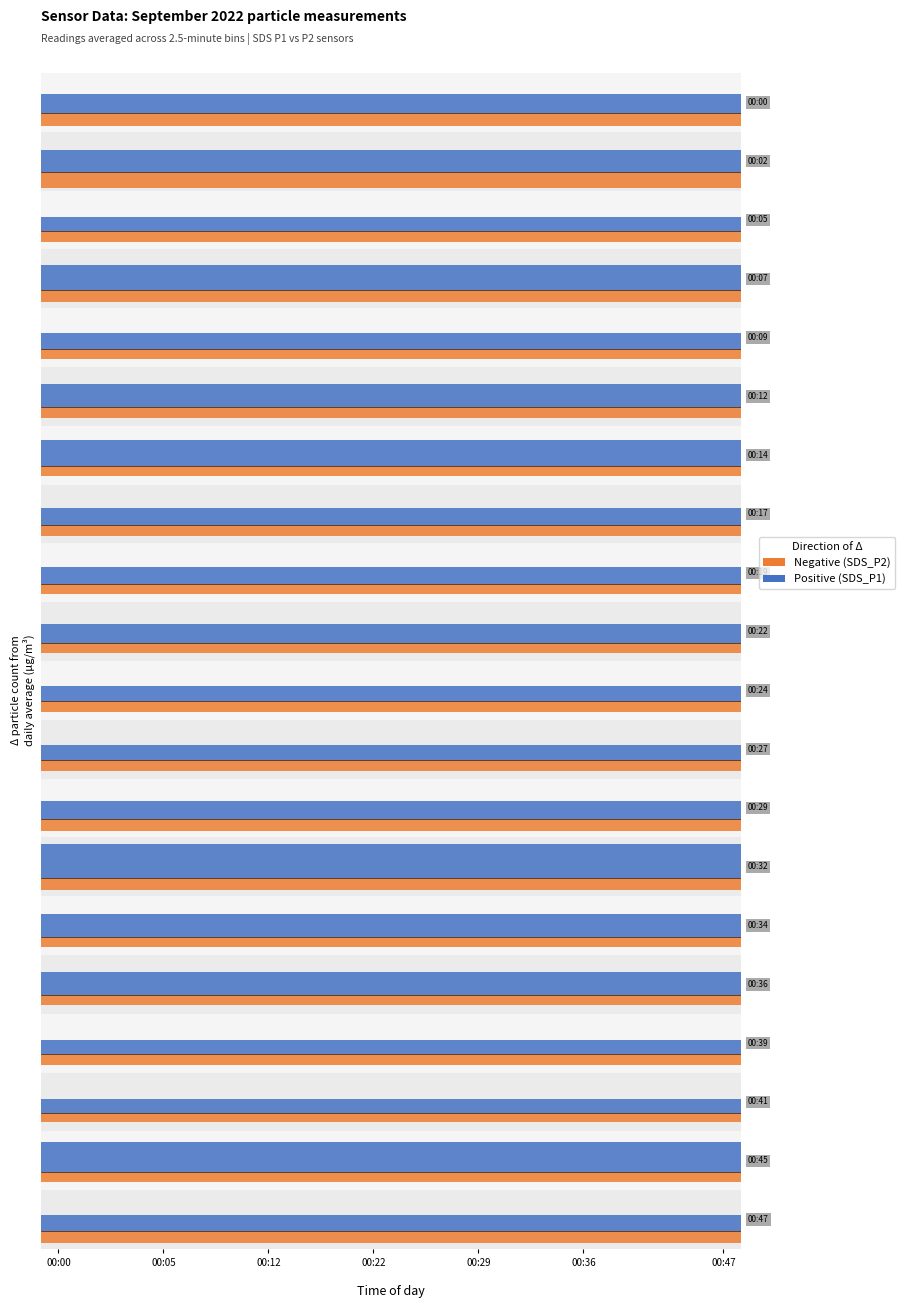

What is the value of the Positive bar at the 3rd from the left?

3.3